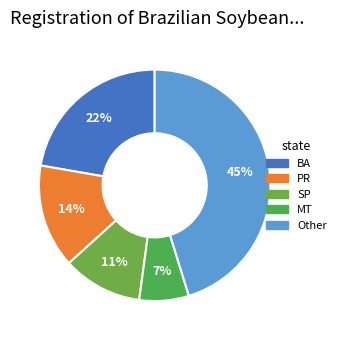

To the nearest percent, what percentage of the pie is Other?

45%